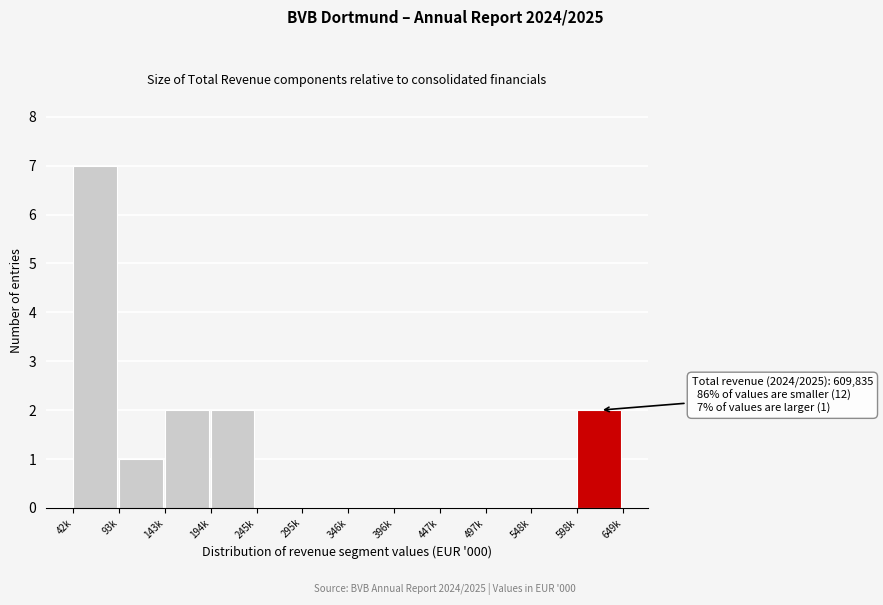

Reading left to right, transcribe all the data shown in this chart.

42k=7	93k=1	143k=2	194k=2	245k=0	295k=0	346k=0	396k=0	447k=0	497k=0	548k=0	598k=2